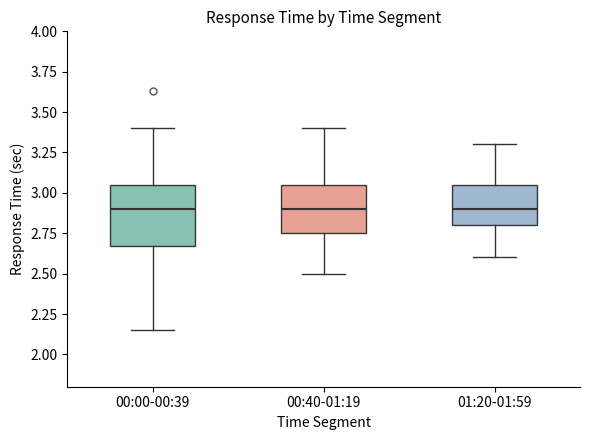

Comparing the boxes themselves (not the whiskers), which one is the tallest?

00:00-00:39